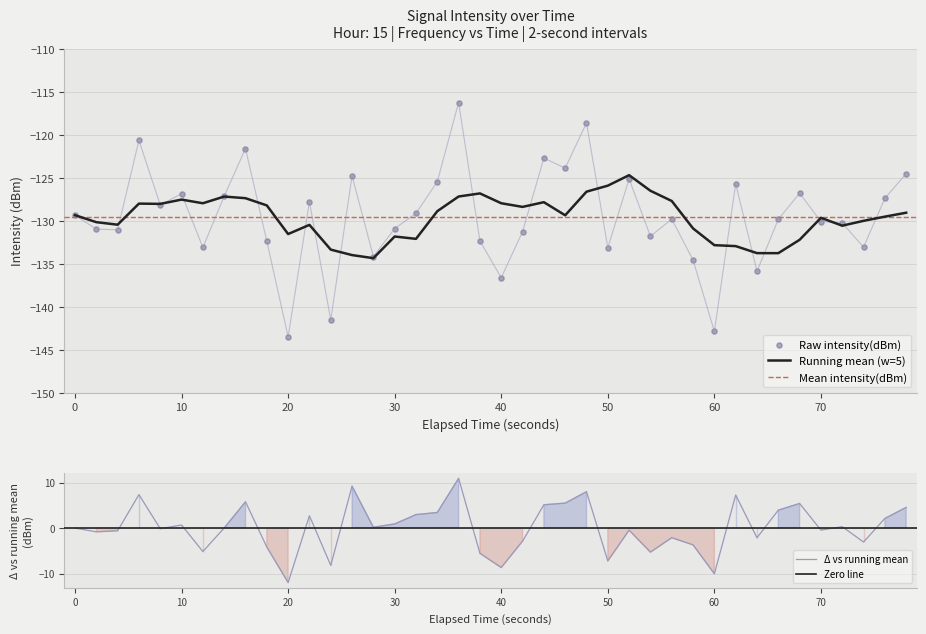

The Running mean (w=5) series shows -222.9 at 40. True or false?

False